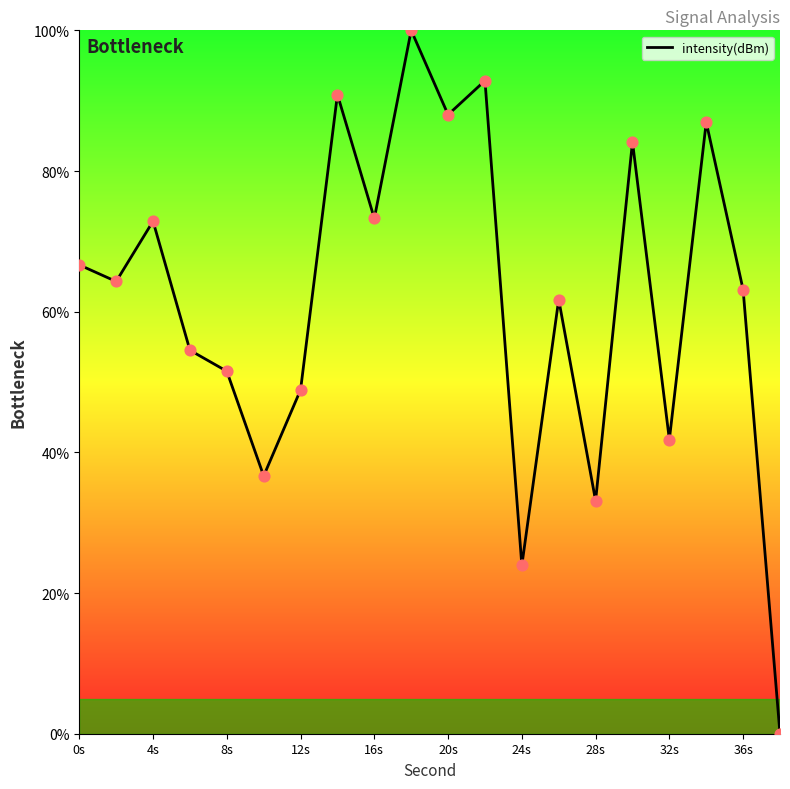

What is the greatest value displayed?

100.0